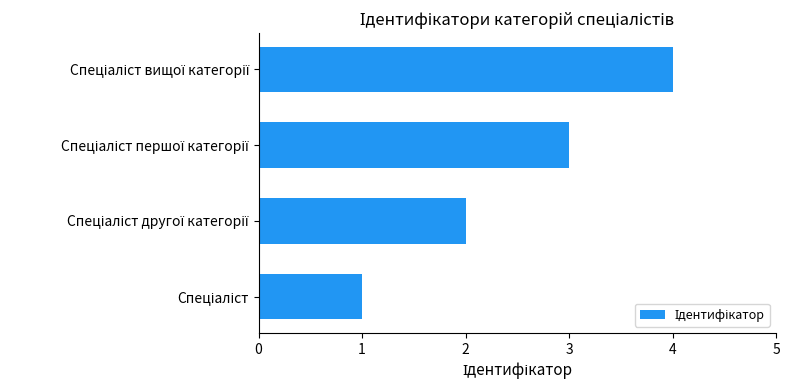

What is the sum of all values?

10